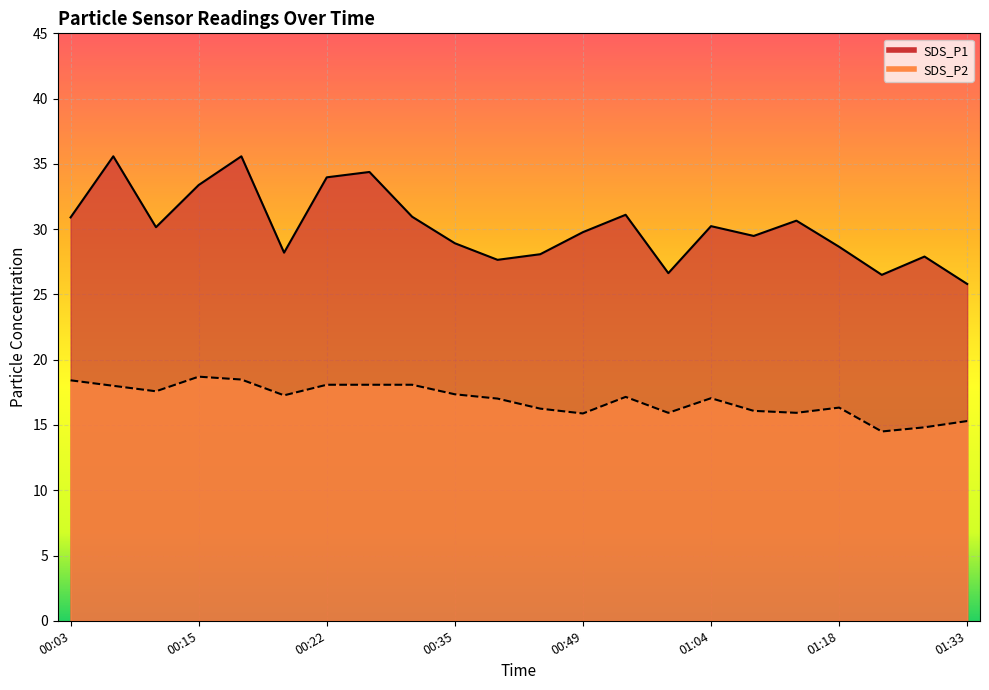

How many values in the SDS_P2 series are below 17?

9